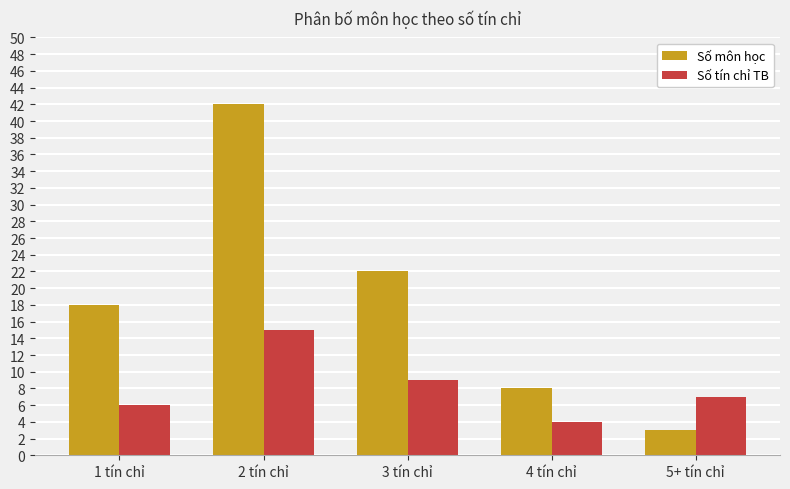

What is the total value across all series at 1 tín chỉ?

24